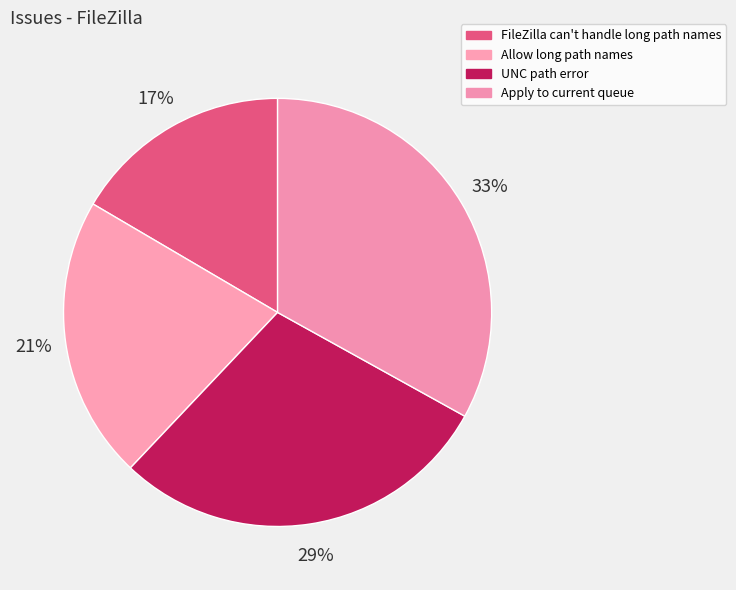

What percentage is the Apply to current queue slice, to the nearest percent?

33%